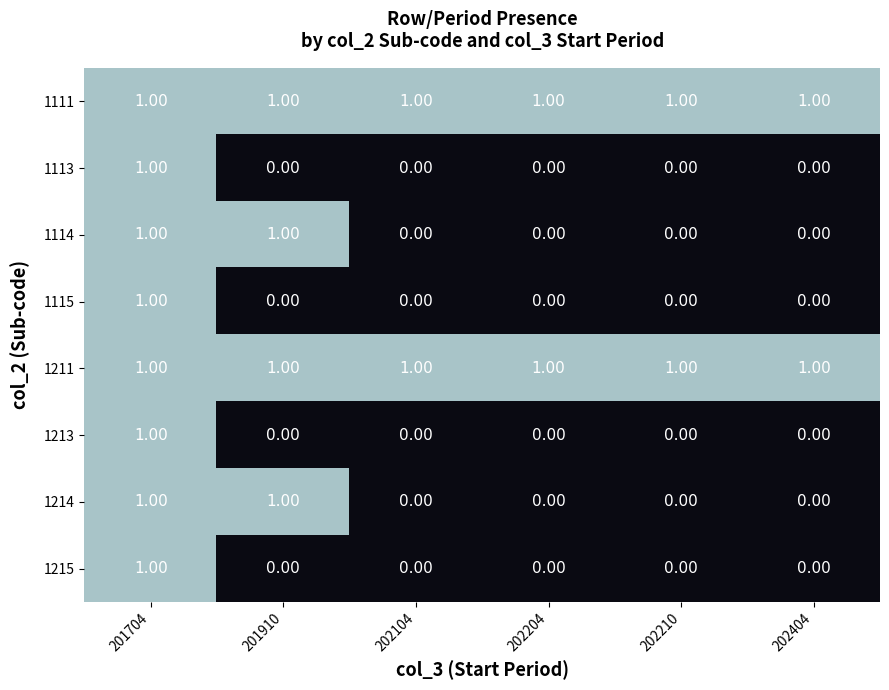

At which category is the sum across all series the highest?

201704